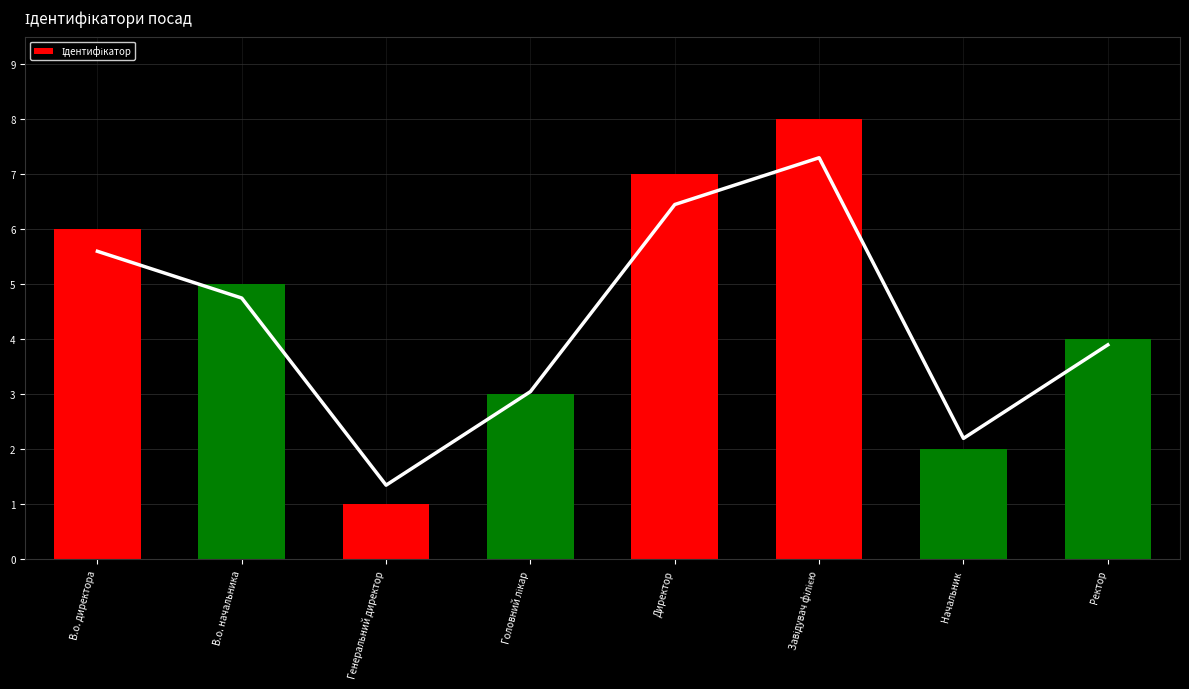

How many distinct data groups are displayed?

1